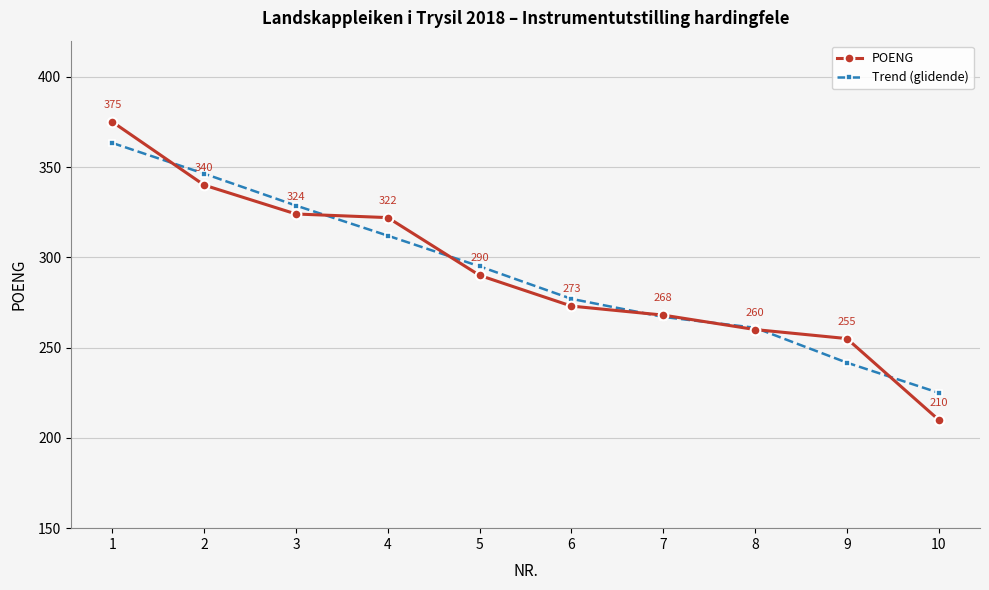

At how many categories does at least one series exceed 242?

9